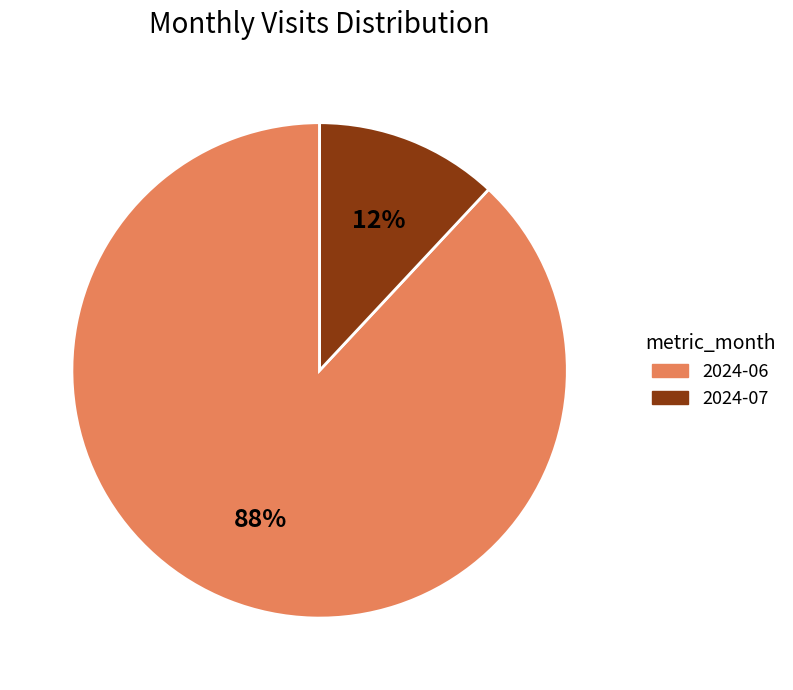

Does 2024-06 account for over 50% of the chart?

Yes